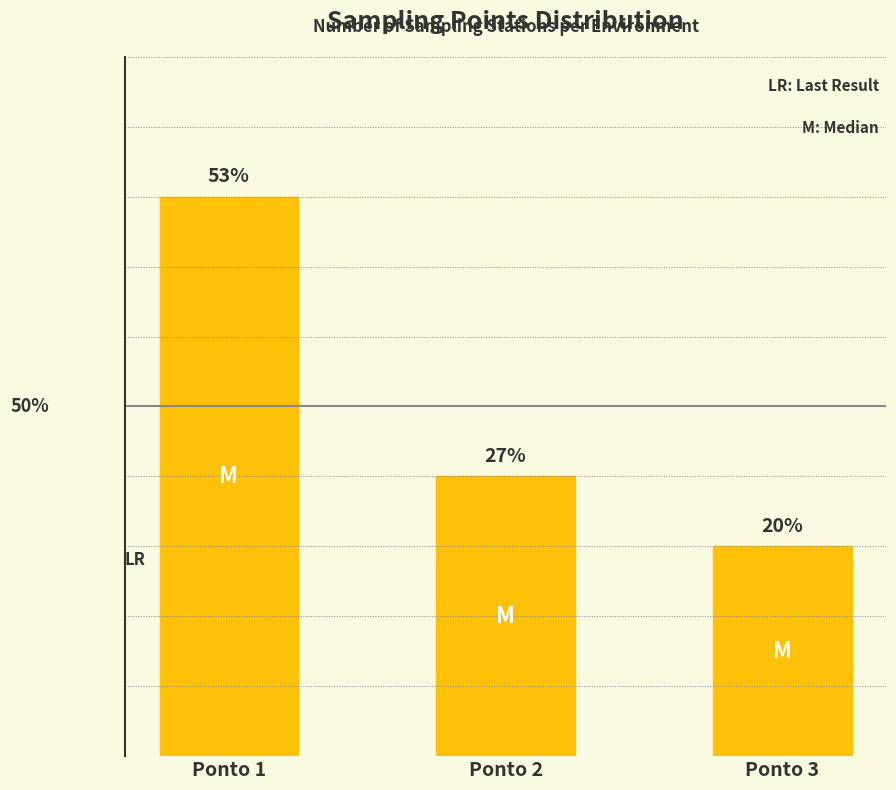

Are the bars horizontal?

No